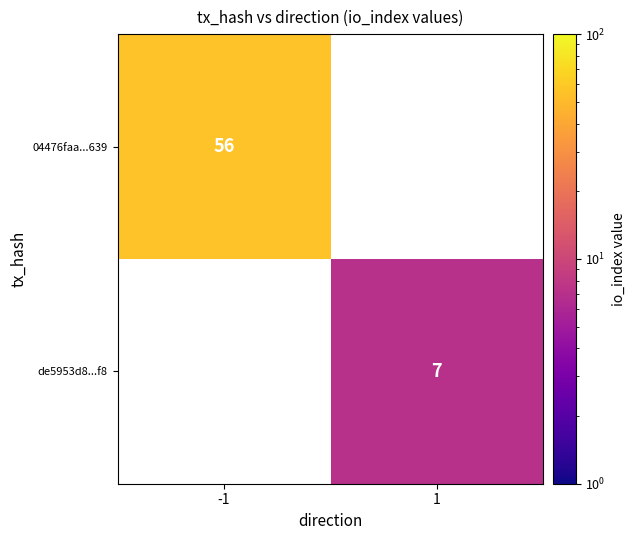

The 04476faa...639 series shows 56 at -1. True or false?

True